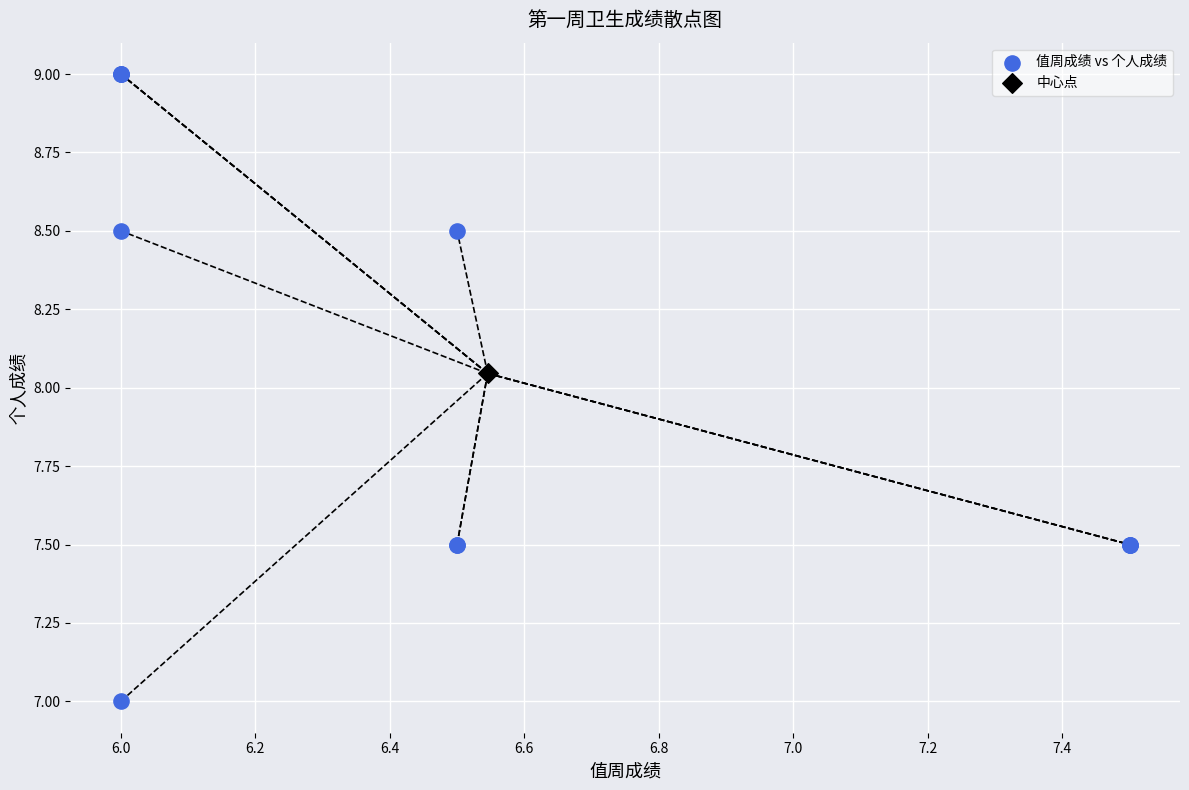

What are all the series names shown in the legend?

值周成绩 vs 个人成绩, 中心点